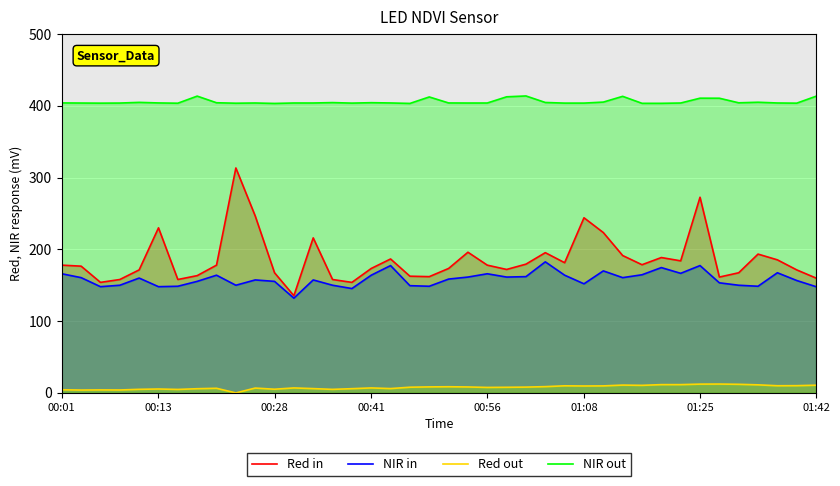

What is the minimum value for NIR out?

403.3